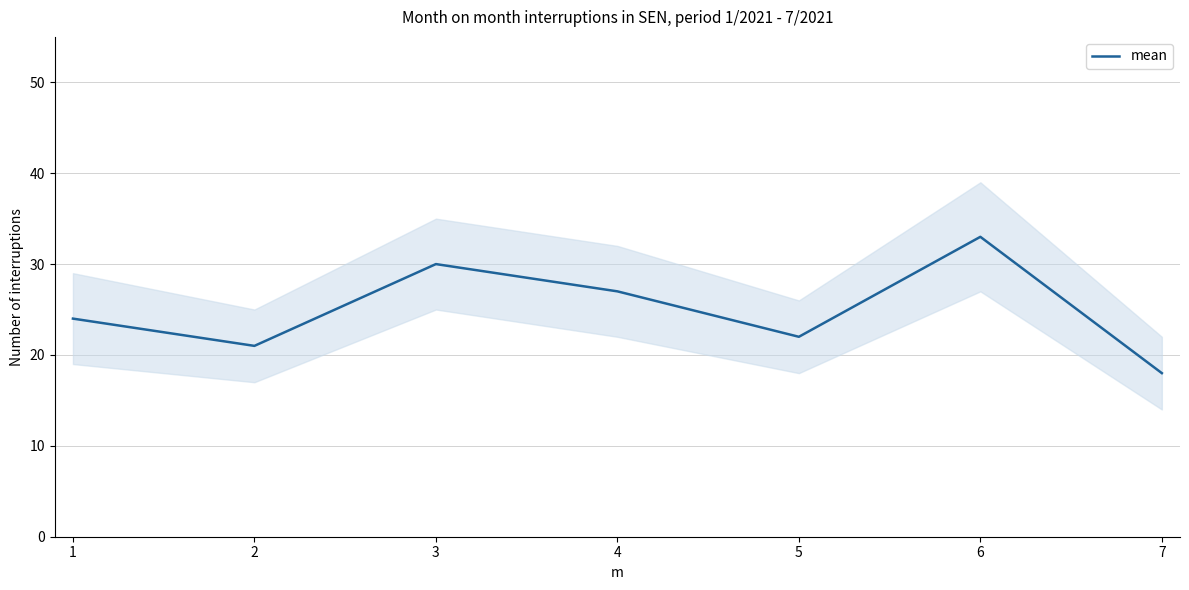

What is the sum of all values?

175